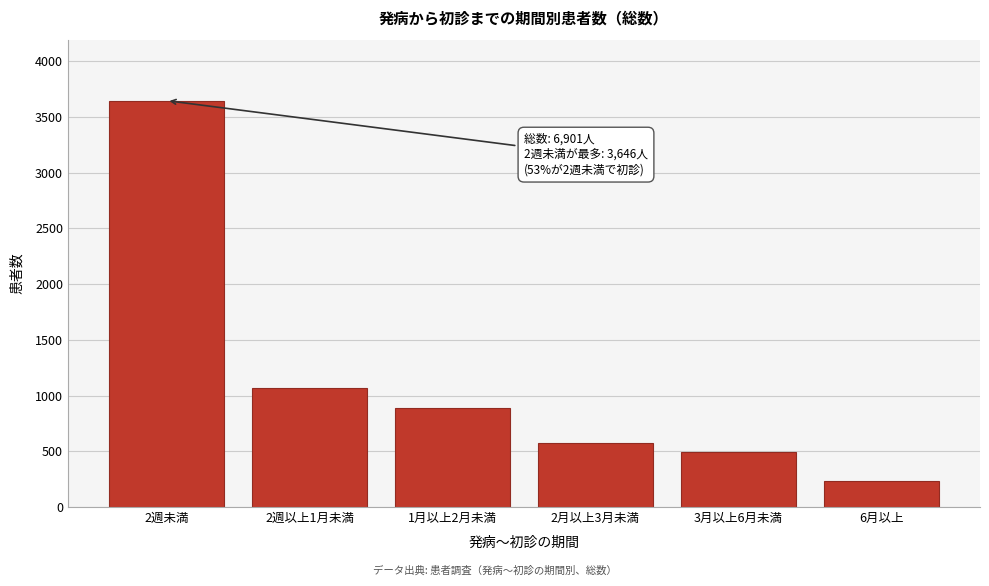

Reading right to left, list all the values displayed in this chart.

6月以上=235	3月以上6月未満=491	2月以上3月未満=571	1月以上2月未満=886	2週以上1月未満=1072	2週未満=3646